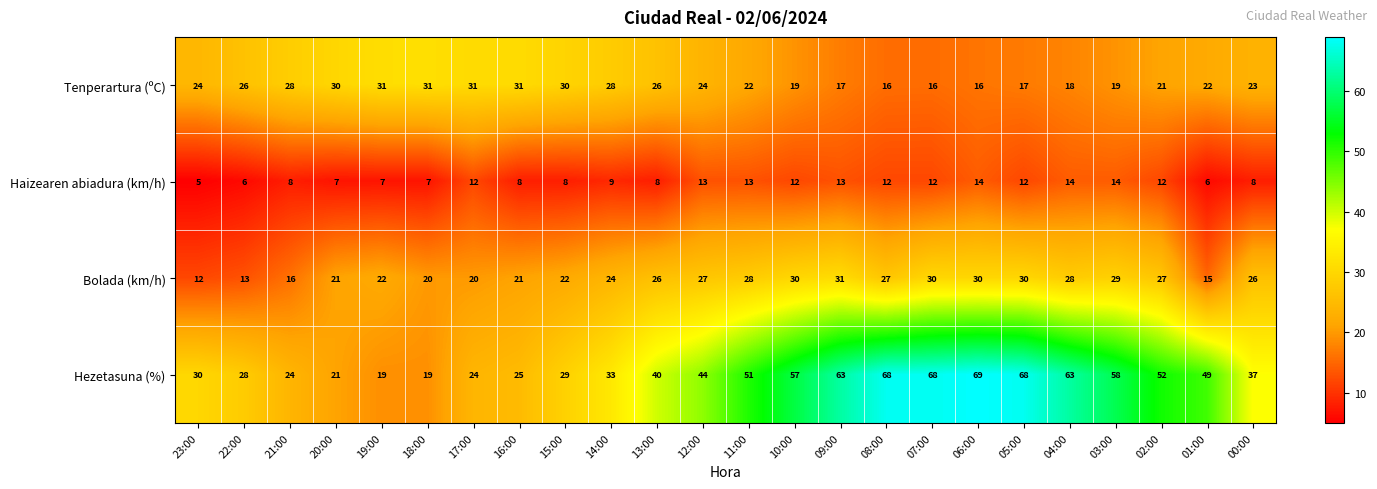

Rank the series at 09:00 from lowest to highest value.

Haizearen abiadura (km/h), Tenperartura (ºC), Bolada (km/h), Hezetasuna (%)